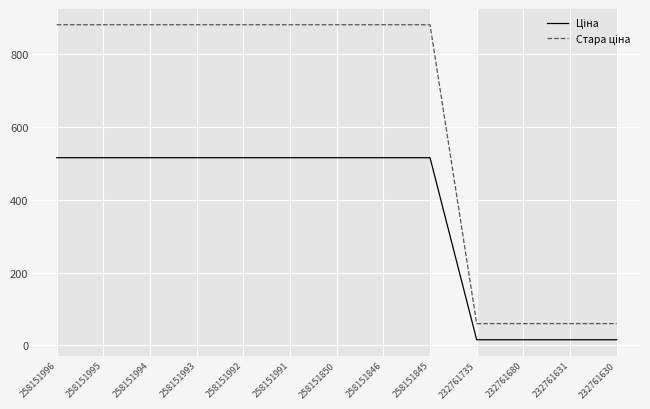

How many lines are shown in the chart?

2